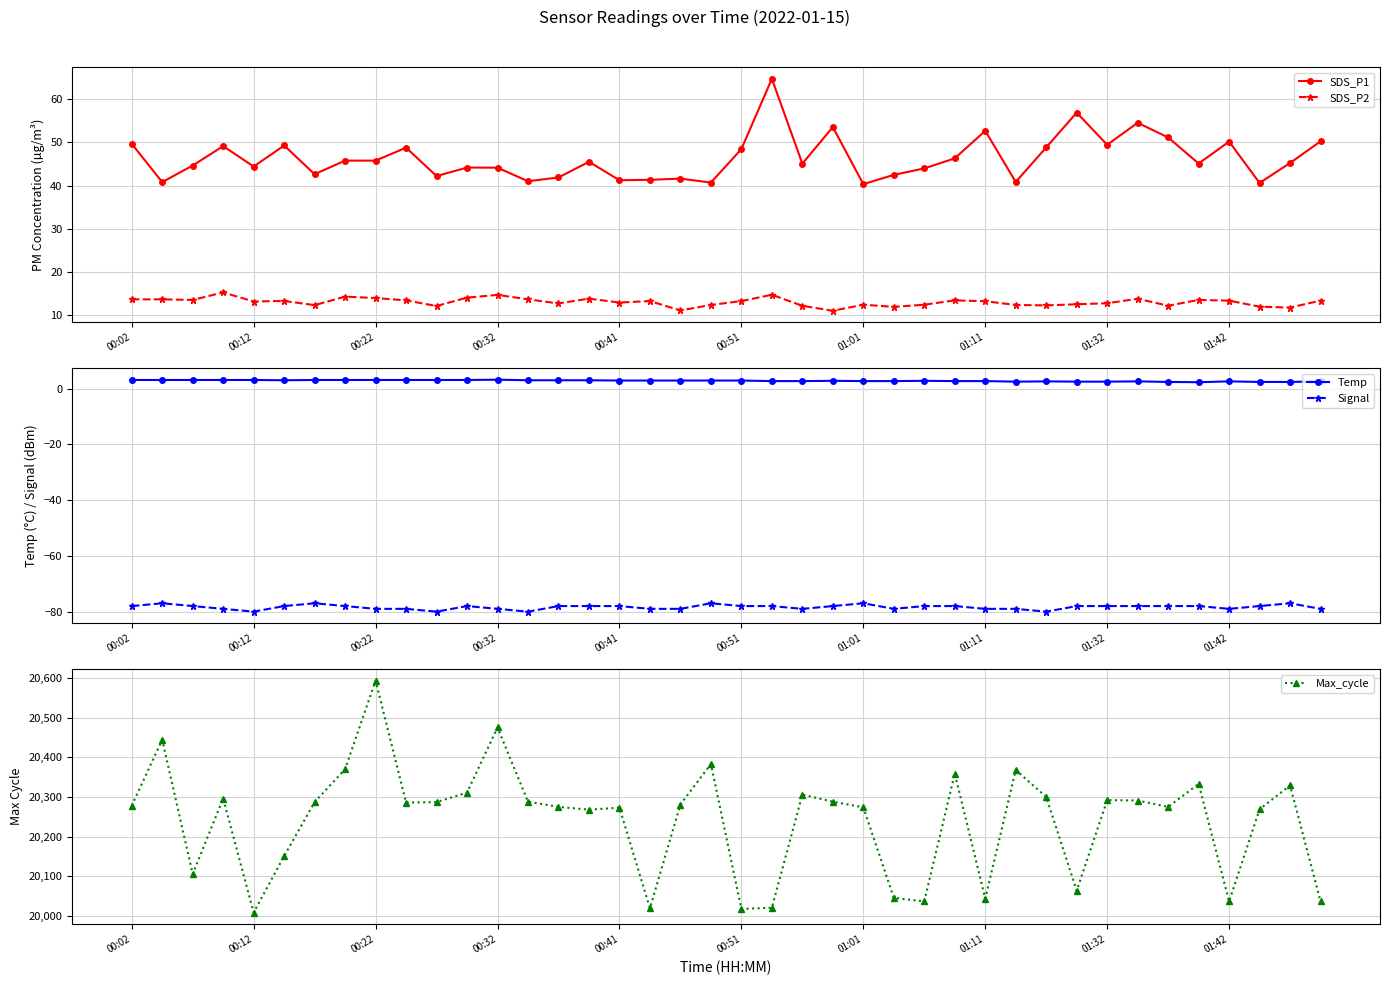

The Max_cycle series shows 20288.0 at 23. True or false?

True